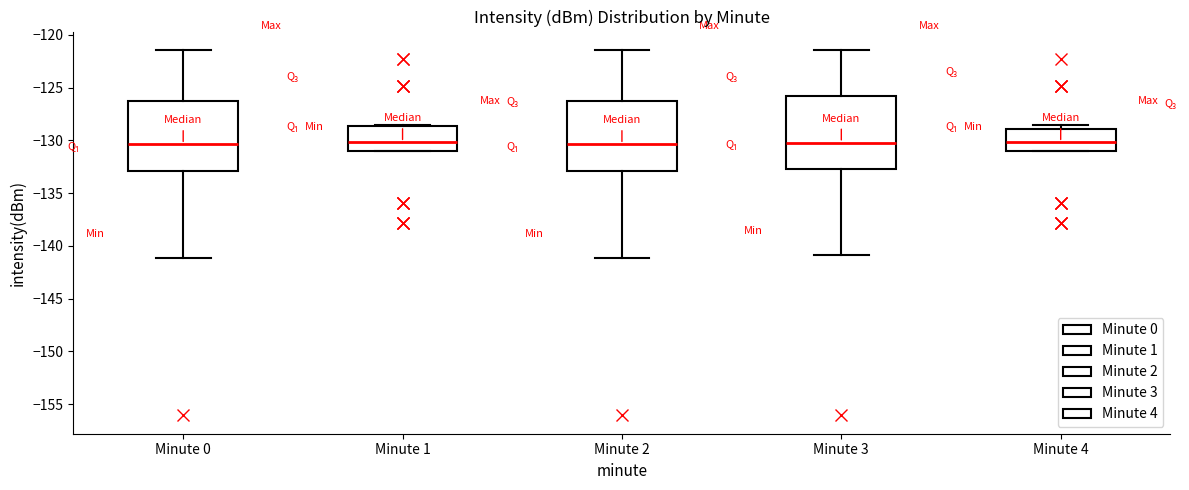

Reading left to right, read every box against the y-axis: the position of its median line, the range the box covers, and the ends of its whiskers. The values are not printed on the chart, so give them approximately, as read against the axis.

Minute 0: median -130.5, box -133.0 to -126.5, whiskers -141.0 to -121.5
Minute 1: median -130.0, box -131.0 to -128.5, whiskers -131.0 to -128.5
Minute 2: median -130.5, box -133.0 to -126.5, whiskers -141.0 to -121.5
Minute 3: median -130.0, box -132.5 to -126.0, whiskers -141.0 to -121.5
Minute 4: median -130.0, box -131.0 to -129.0, whiskers -131.0 to -128.5